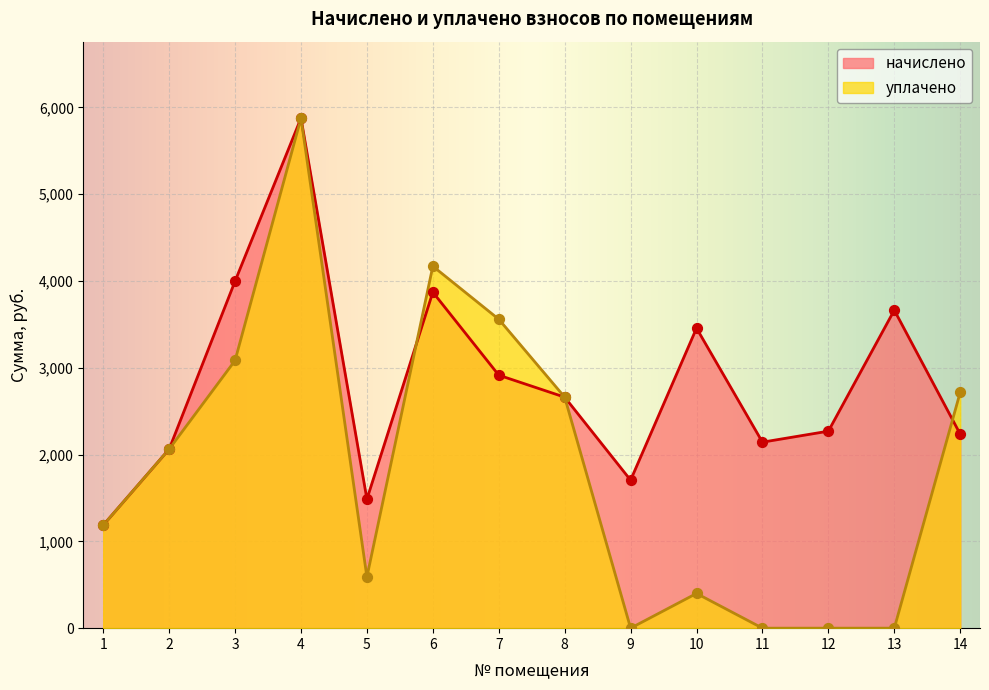

Which series has the widest spread of Y values?

уплачено